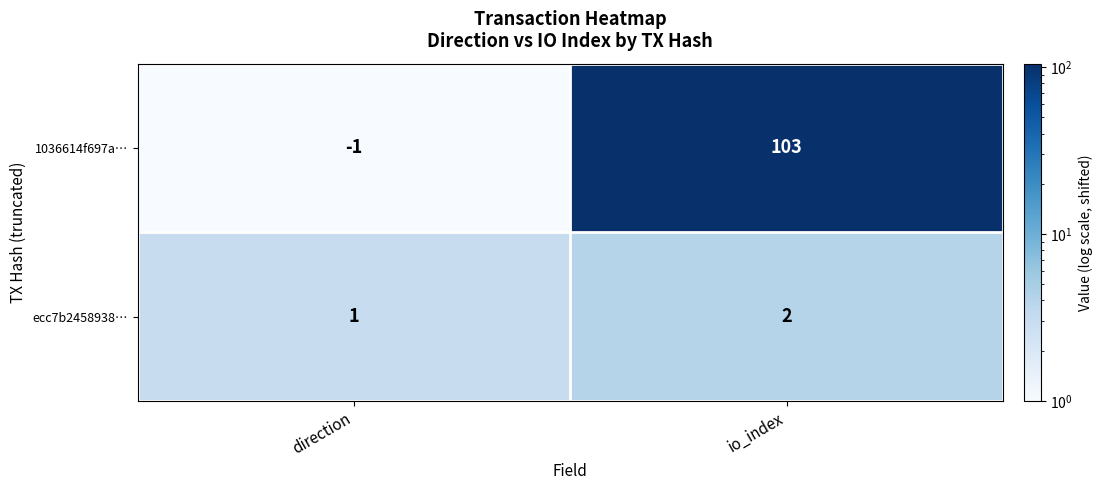

At which label does ecc7b2458938… reach its minimum?

direction